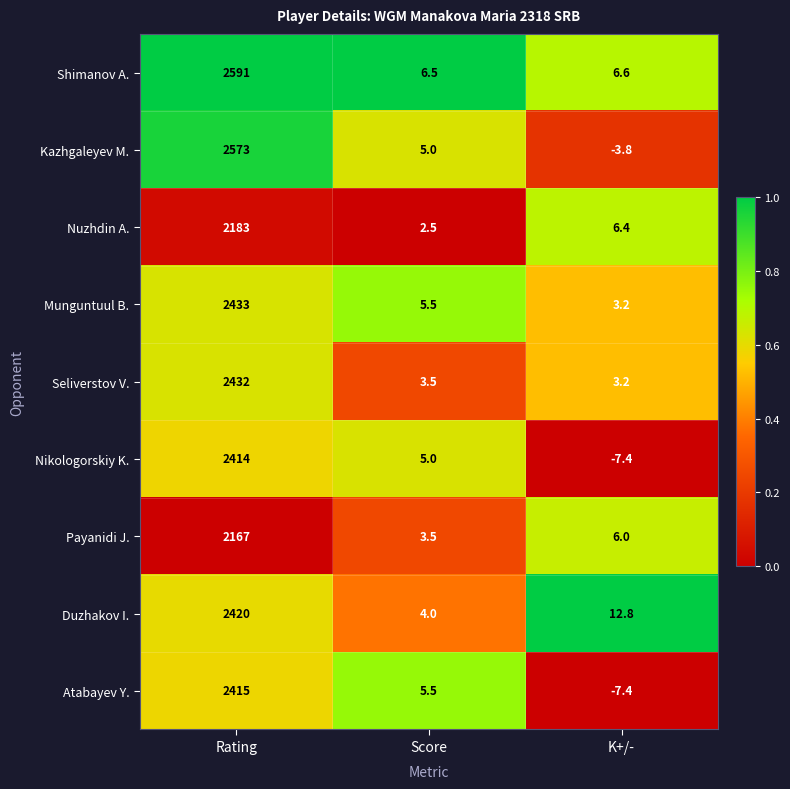

What is the difference between the maximum and minimum values in the Duzhakov I. series?

2416.0